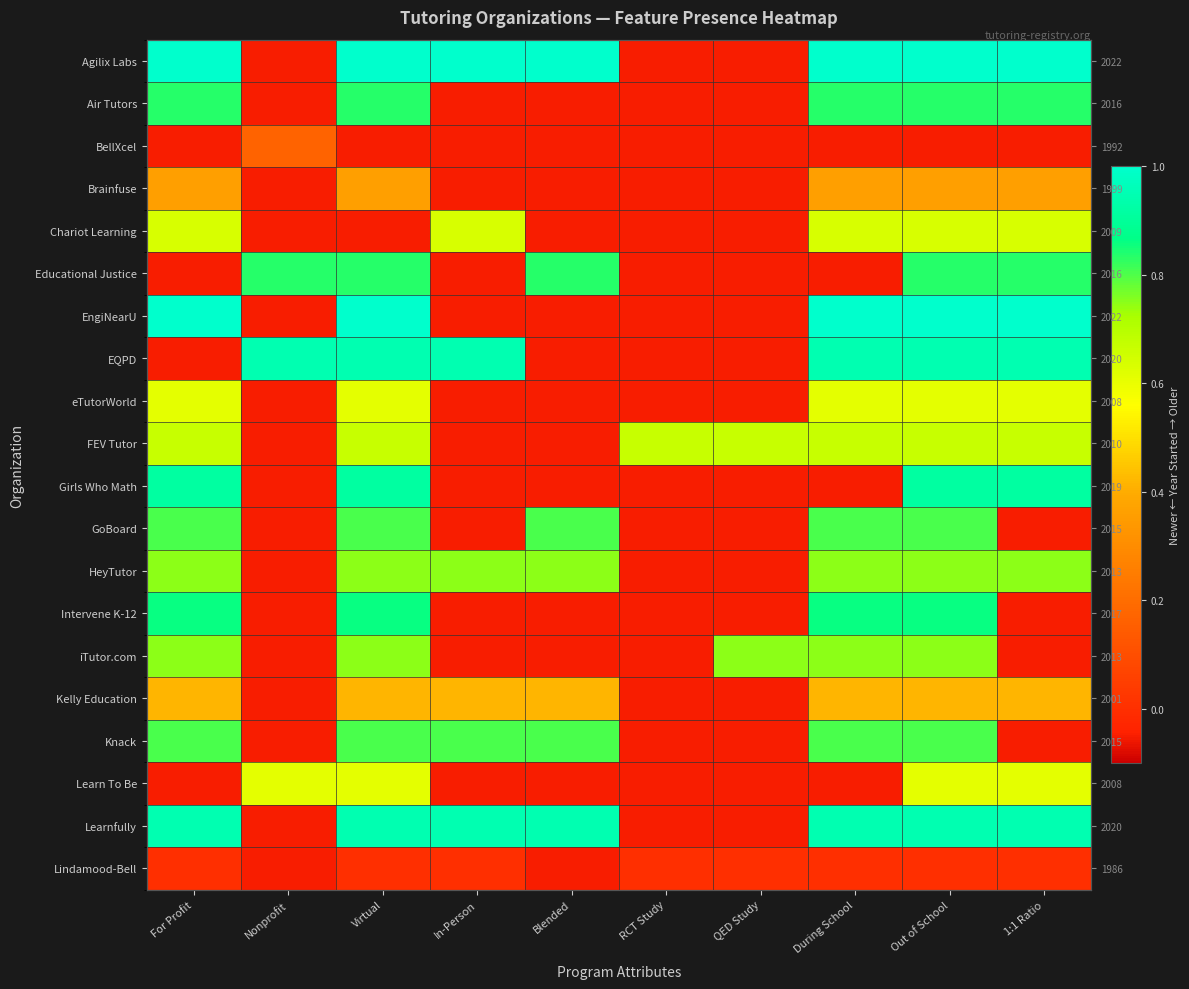

How many values in Girls Who Math are above zero?

4